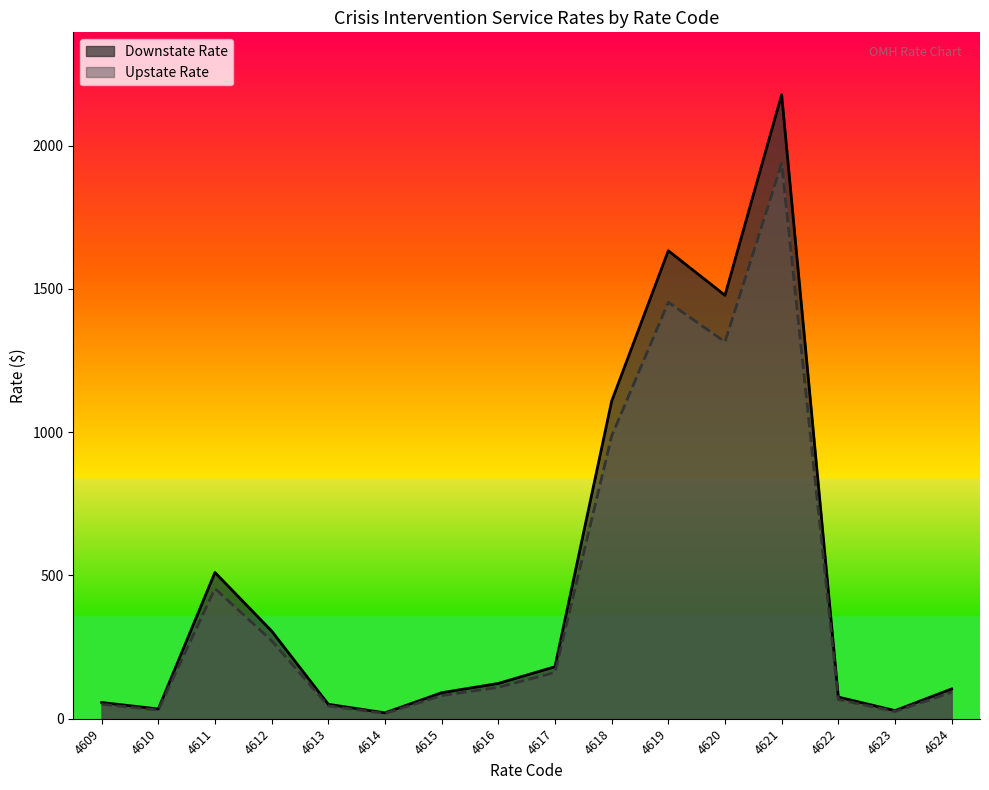

True or false: Downstate Rate has a value of 13.5 at 4623.

False